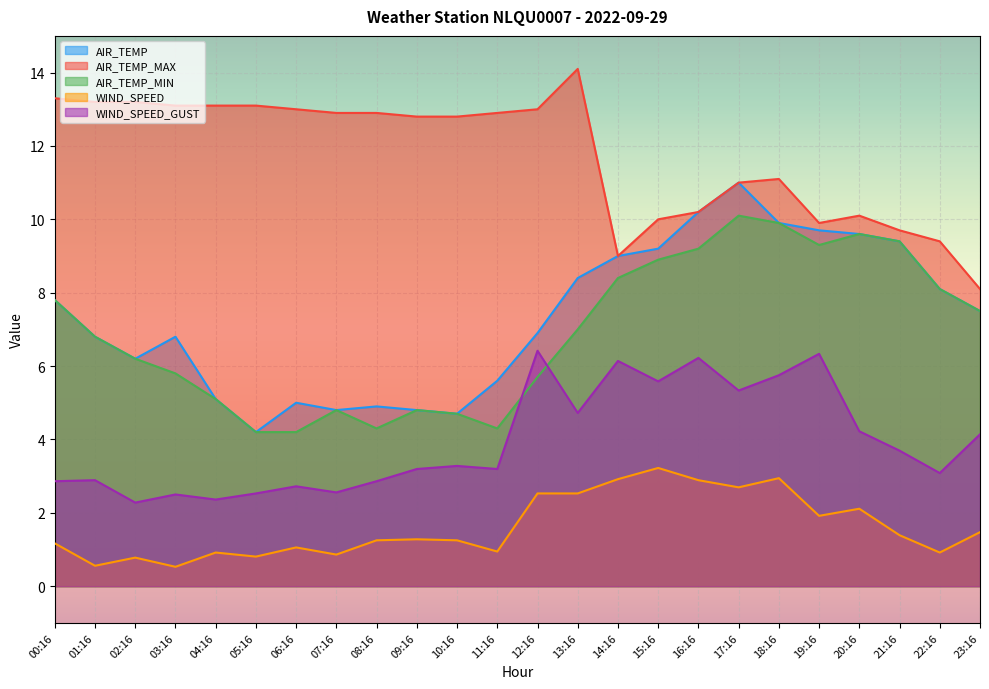

The WIND_SPEED_GUST series shows 2.0 at 22:16. True or false?

False